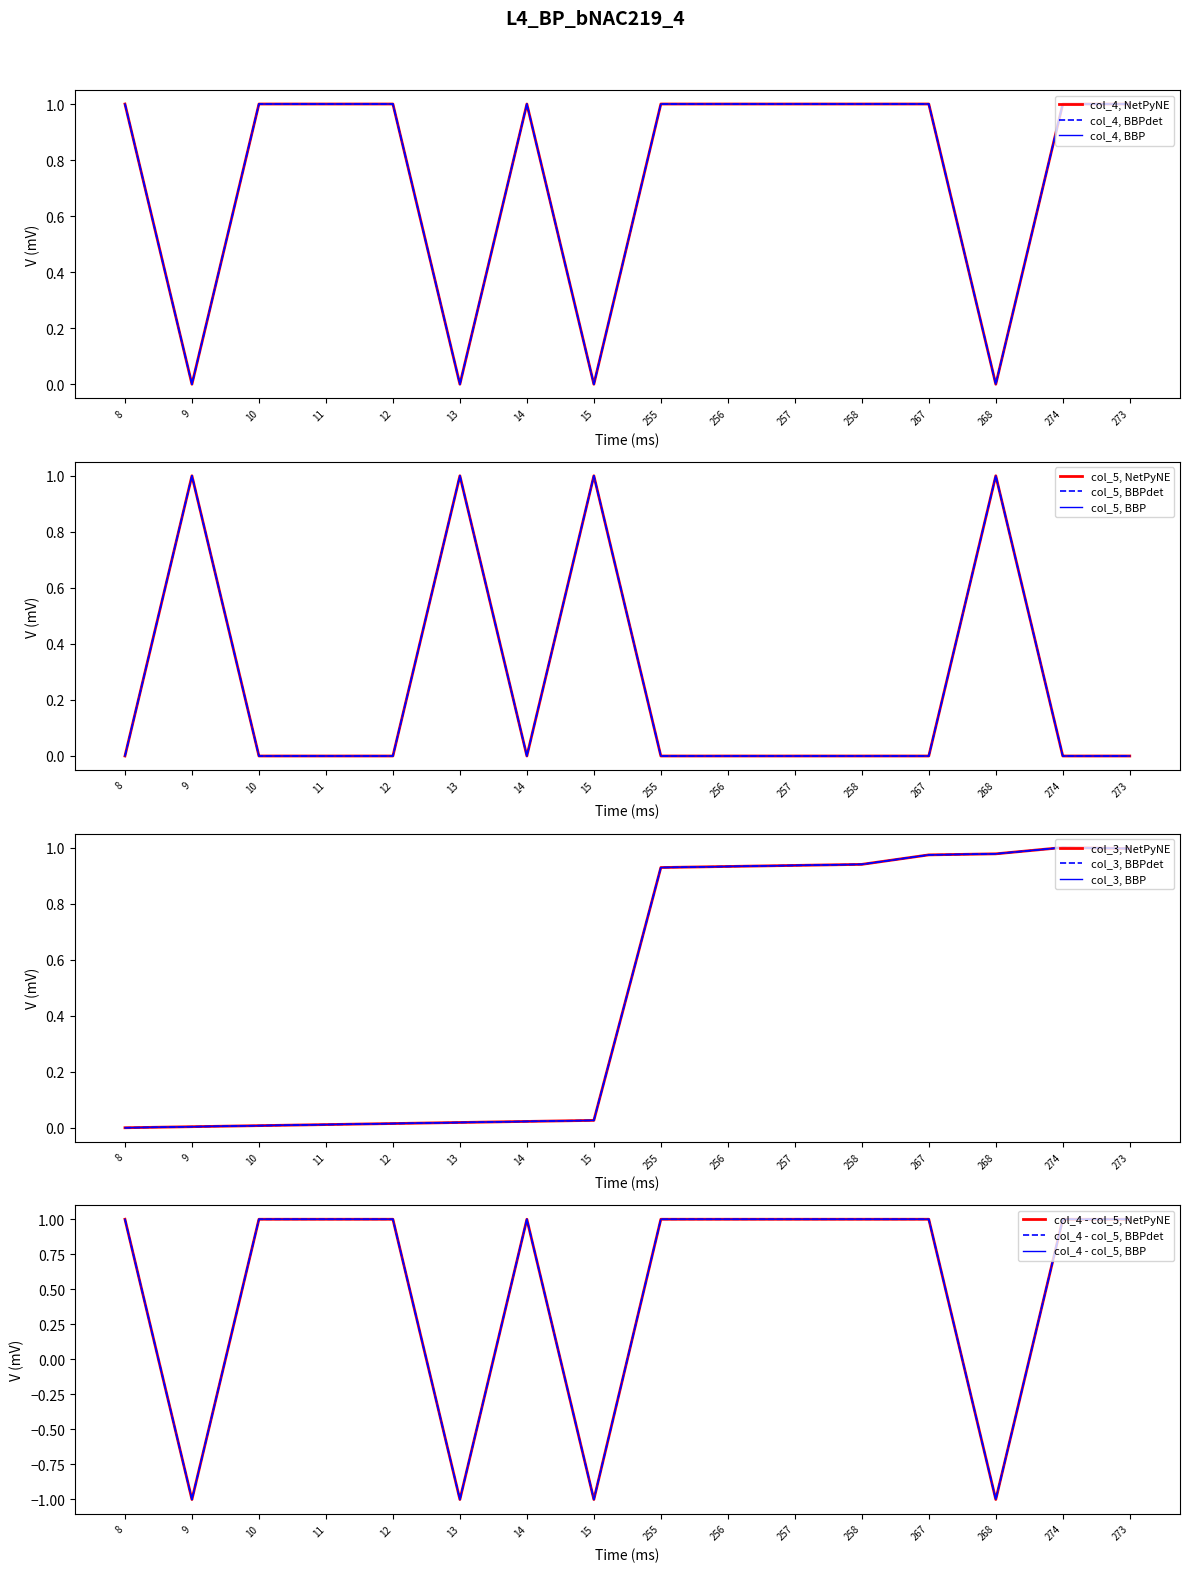

Is it true that col_4 equals 0.3 at 12?

False